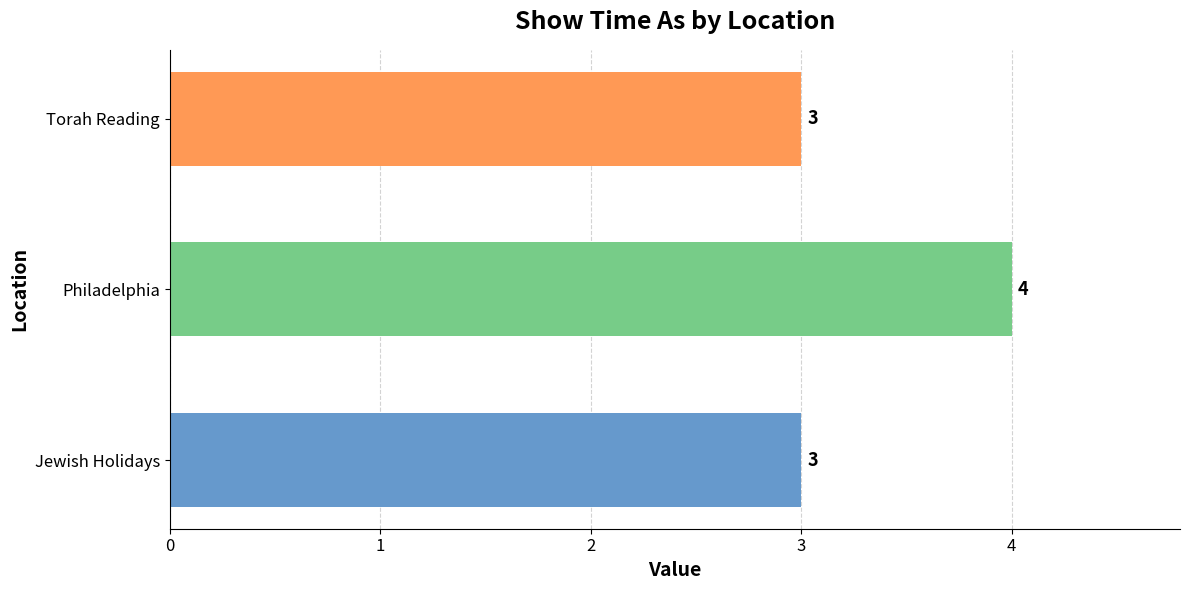

Read the value at Torah Reading.

3